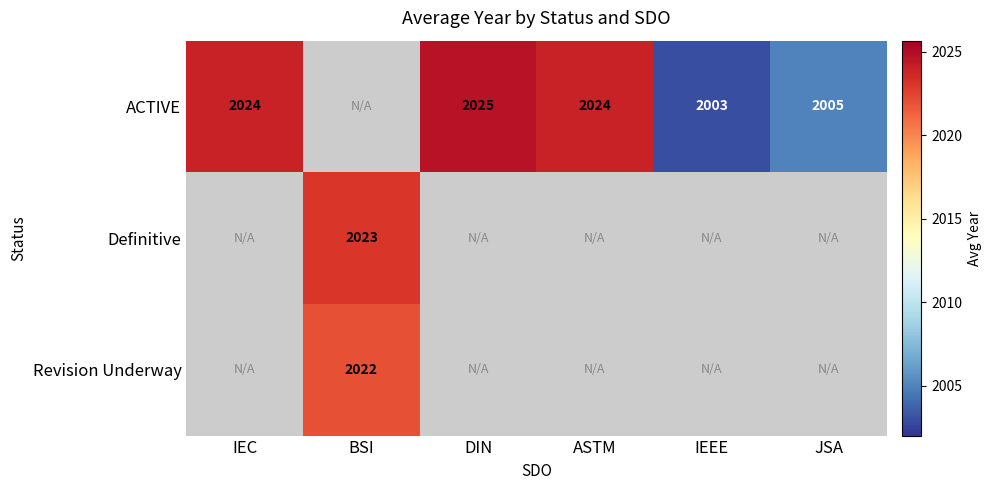

Count the number of data series in this chart.

3